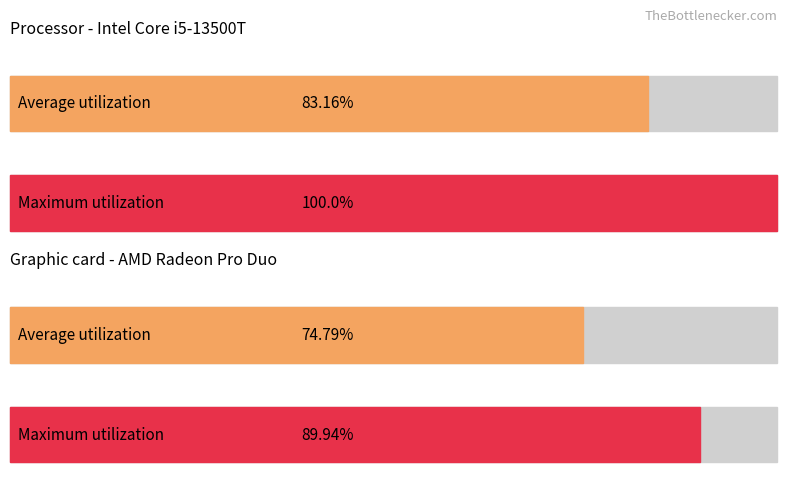

How many distinct data groups are displayed?

2